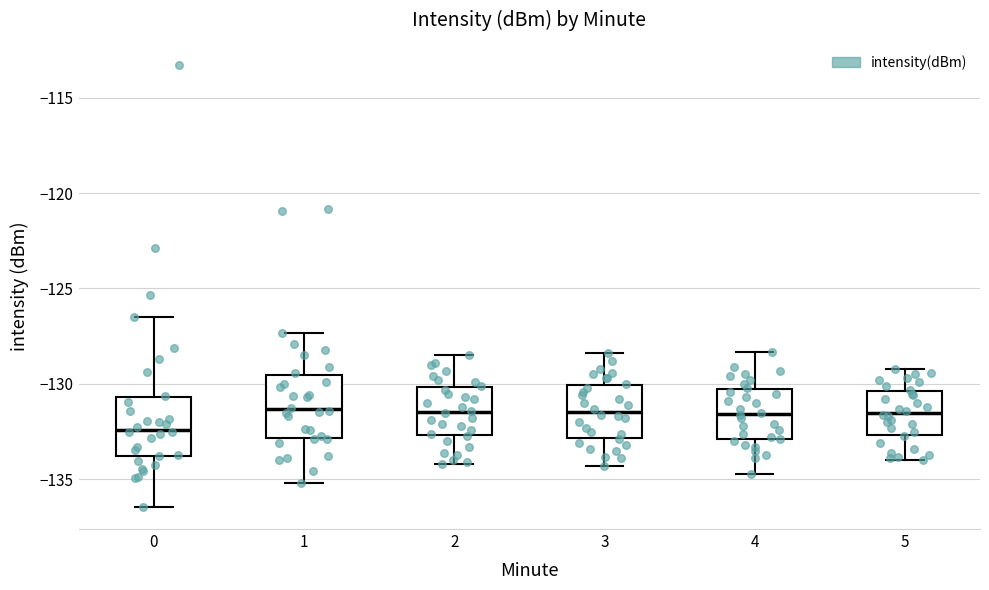

Where is the upper edge of the box at x = 4 on the y-axis? The values are not printed on the chart, so give them approximately, as read against the axis.

-130.0